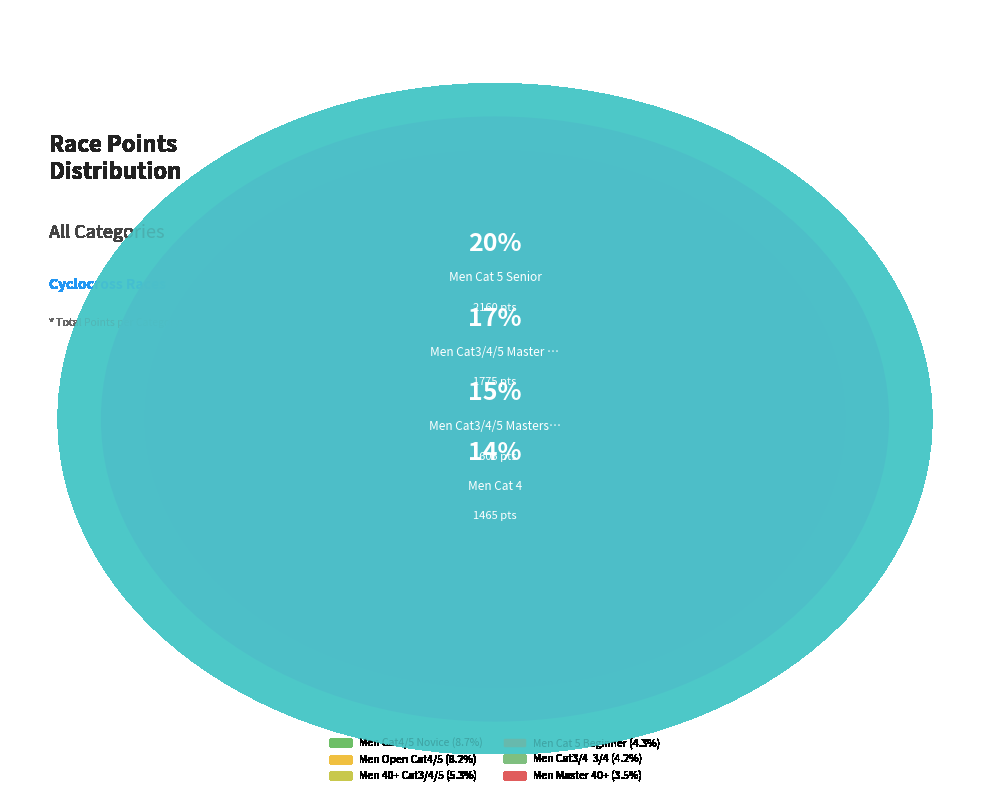

To the nearest percent, what is the average slice percentage?

10%